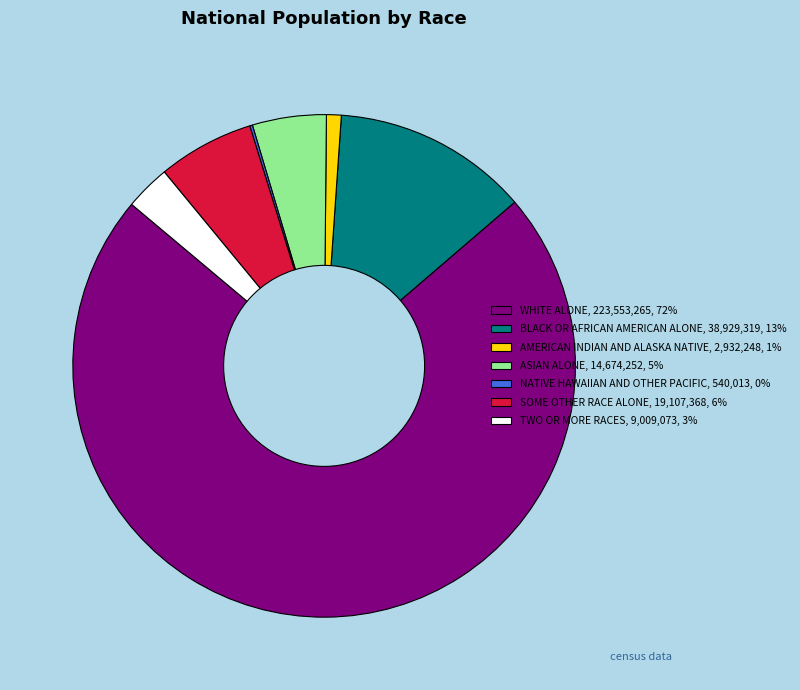

Is there a majority slice in this chart?

Yes